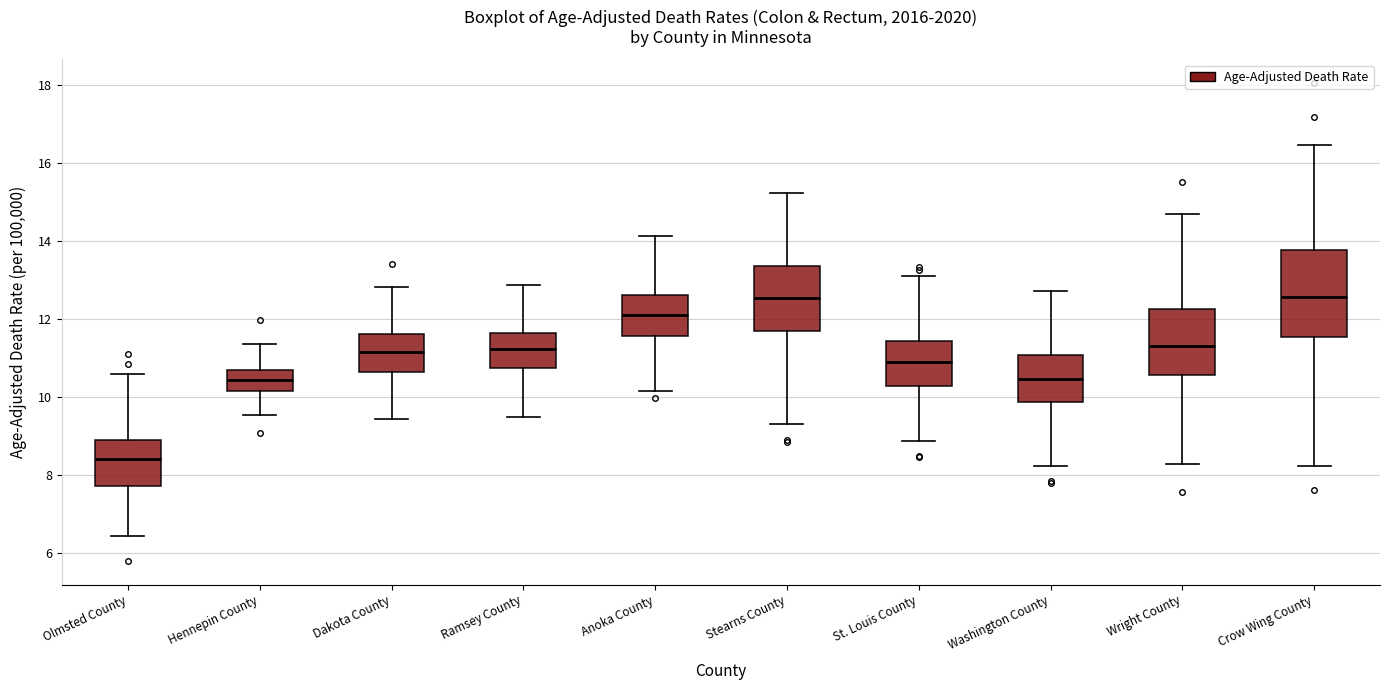

Which box's median line is the lowest?

Olmsted County